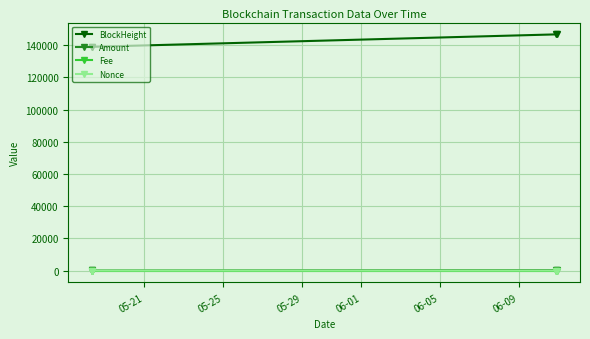

Which series has the largest total across all categories?

BlockHeight